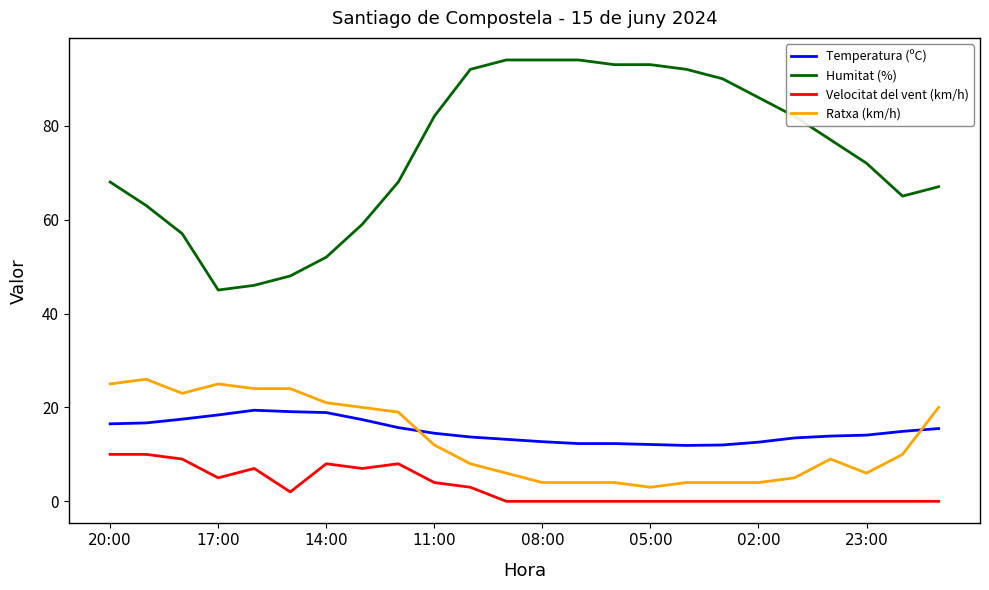

What is the difference between the maximum and minimum values in the Humitat (%) series?

49.0